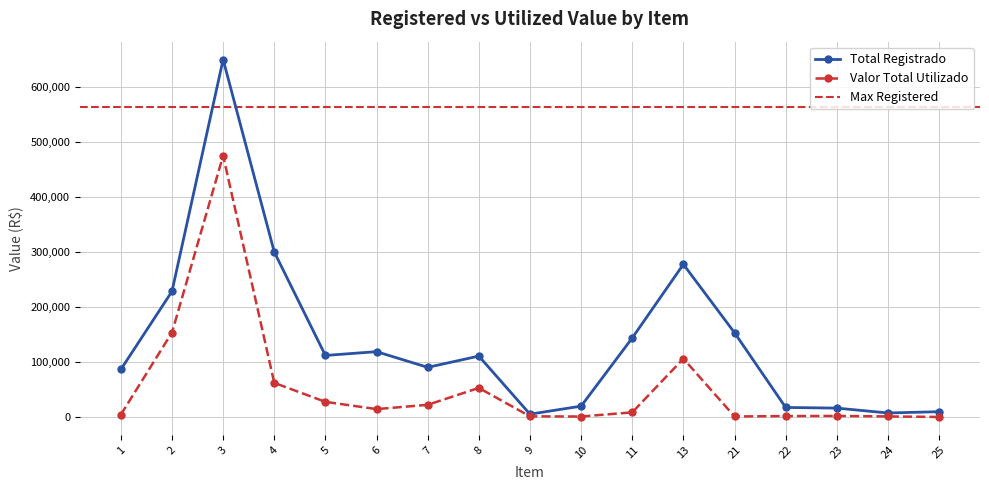

What is the minimum value shown in the chart?

680.0